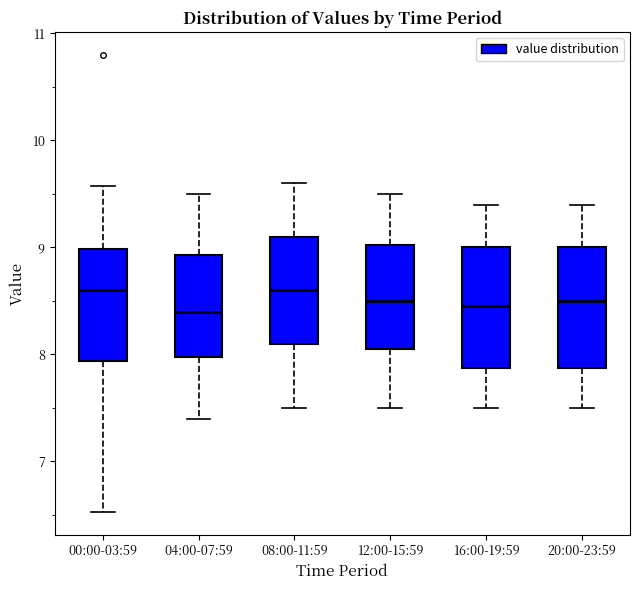

Reading left to right, read every box against the y-axis: the position of its median line, the range the box covers, and the ends of its whiskers. The values are not printed on the chart, so give them approximately, as read against the axis.

00:00-03:59: median 8.6, box 7.9 to 9.0, whiskers 6.5 to 9.6
04:00-07:59: median 8.4, box 8.0 to 8.9, whiskers 7.4 to 9.5
08:00-11:59: median 8.6, box 8.1 to 9.1, whiskers 7.5 to 9.6
12:00-15:59: median 8.5, box 8.1 to 9.0, whiskers 7.5 to 9.5
16:00-19:59: median 8.5, box 7.9 to 9.0, whiskers 7.5 to 9.4
20:00-23:59: median 8.5, box 7.9 to 9.0, whiskers 7.5 to 9.4